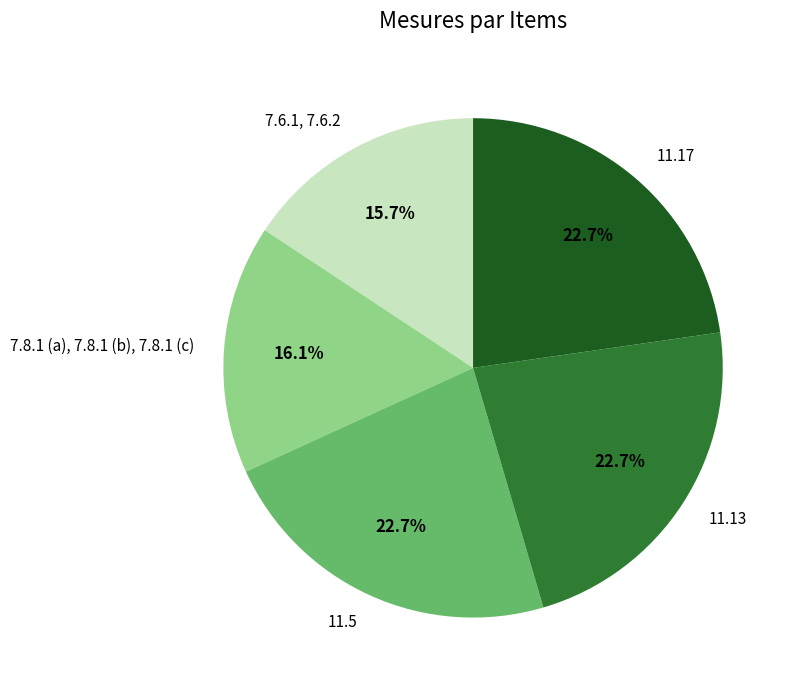

What percentage is the 11.17 slice, to the nearest percent?

23%